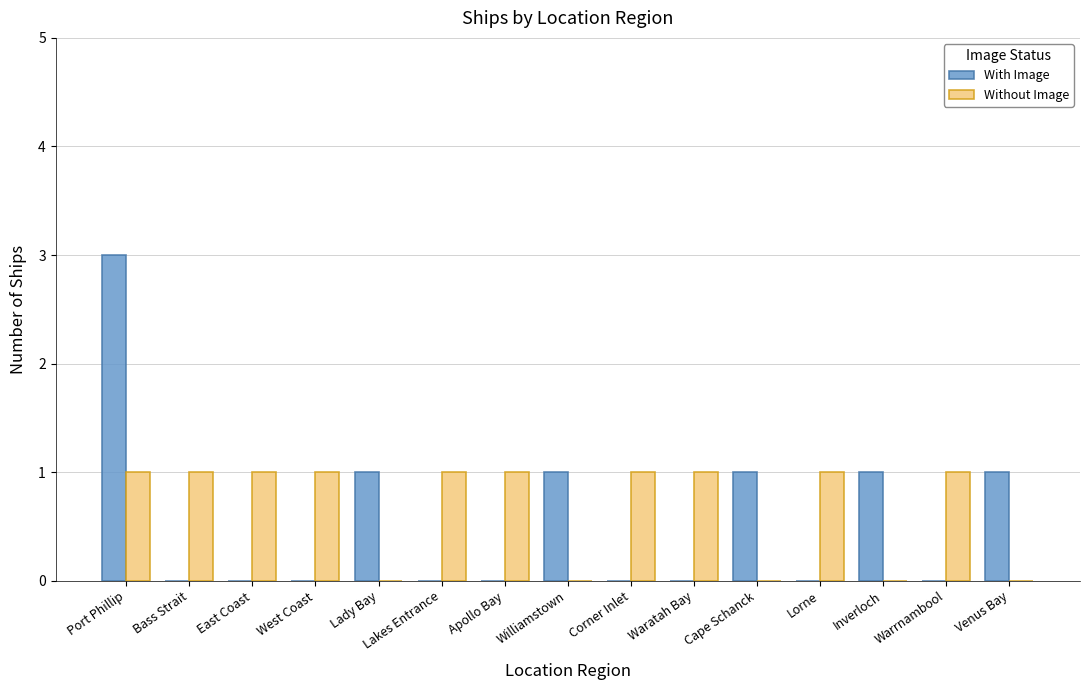

What is the sum of all Without Image values?

10